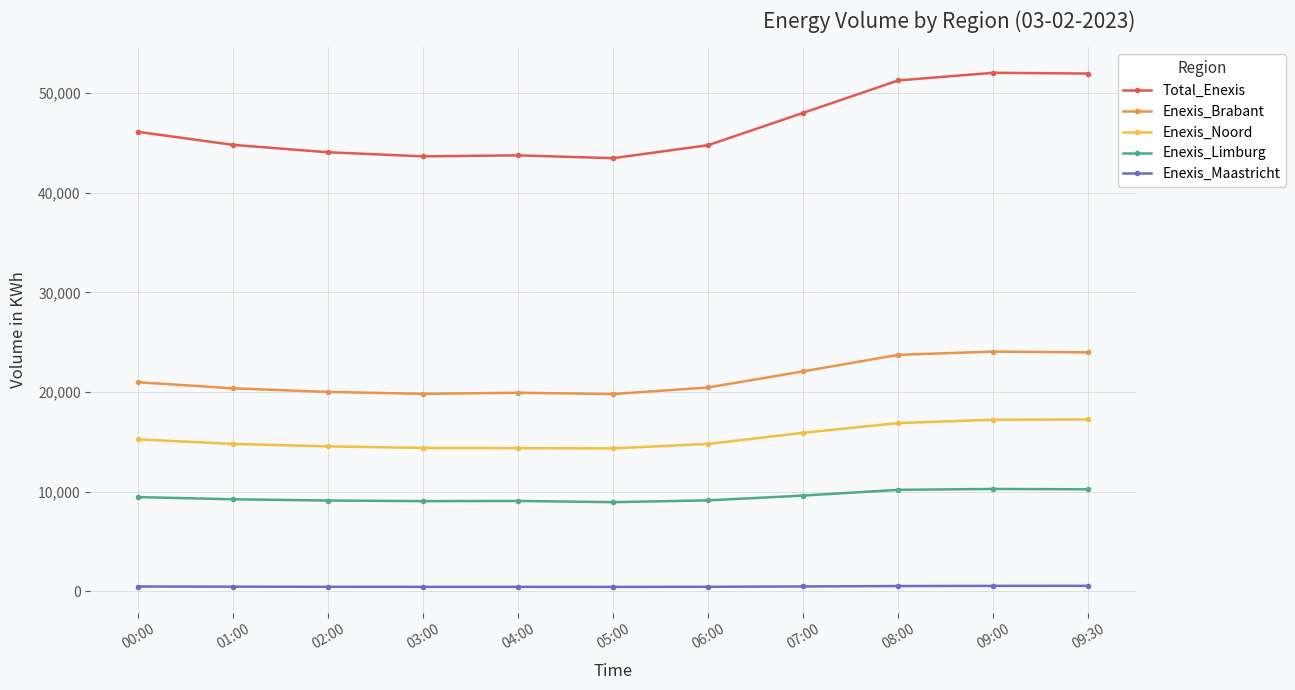

What is the maximum value shown in the chart?

52052